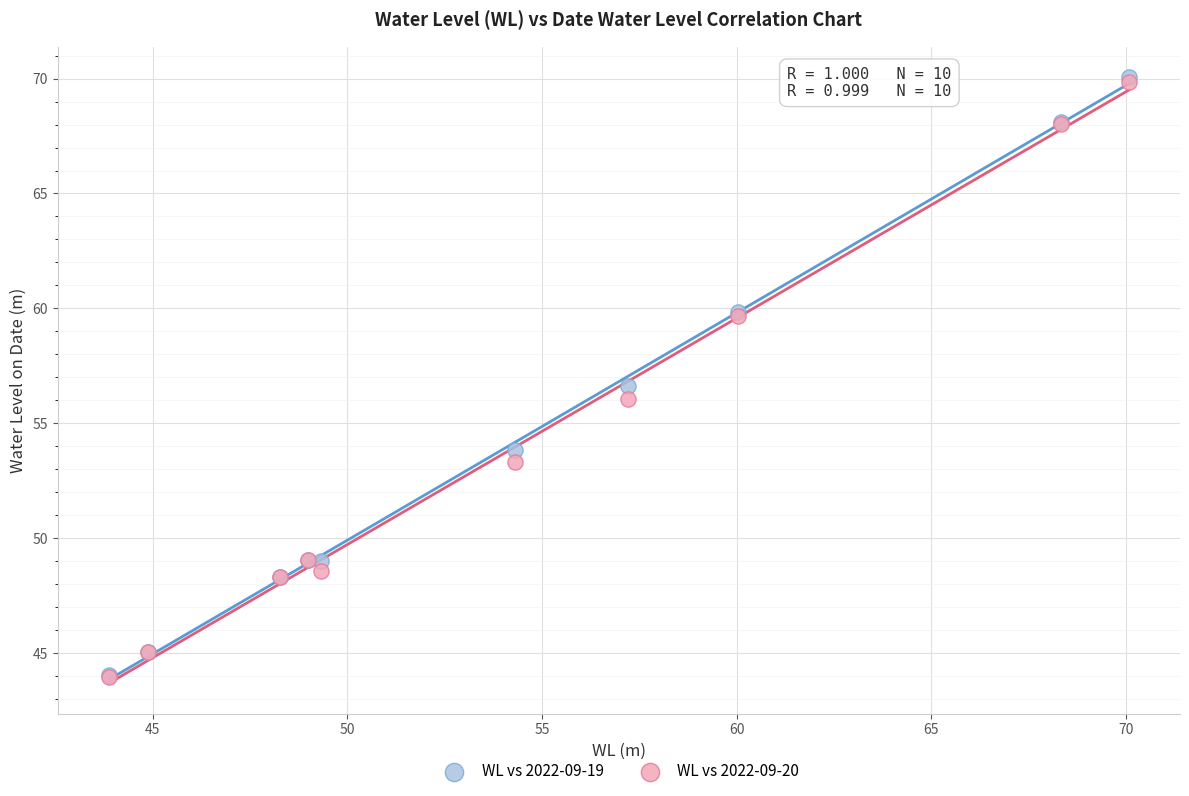

Across all series, what Y value is closest to 57?

56.6